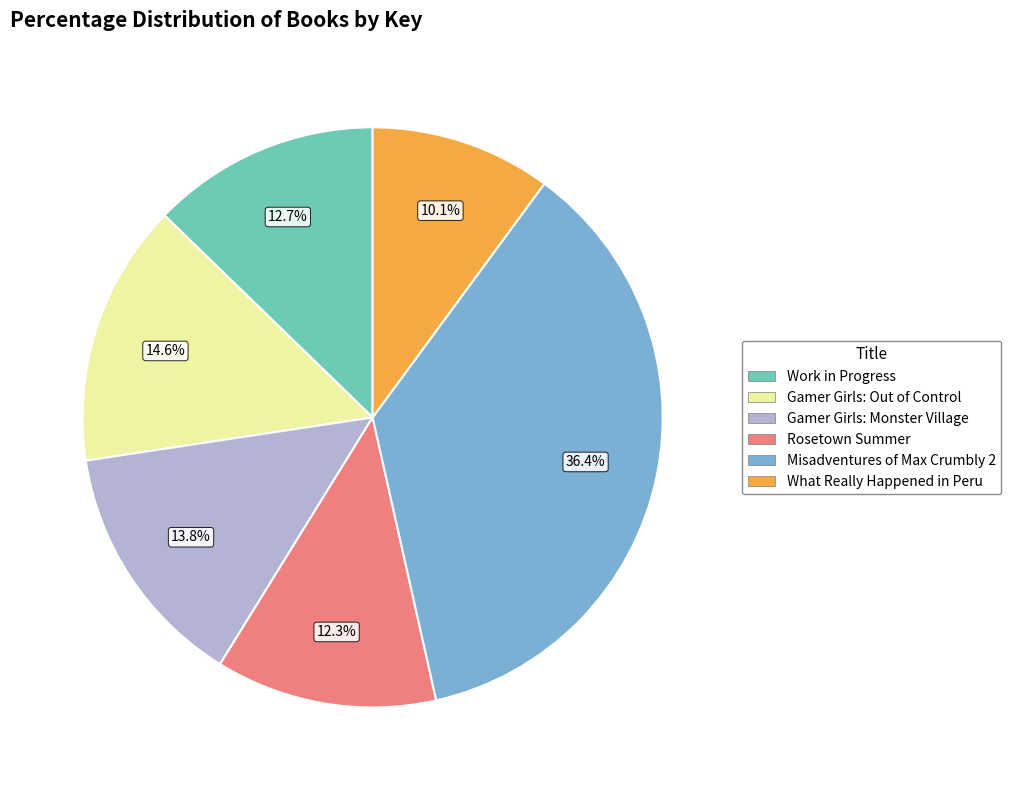

Which category has the smallest portion of the pie?

What Really Happened in Peru